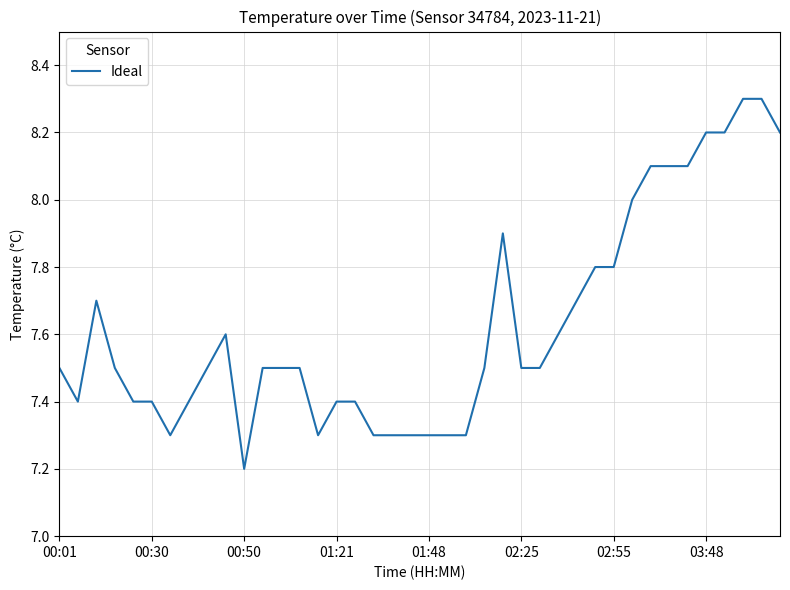

What is the maximum value shown in the chart?

8.3